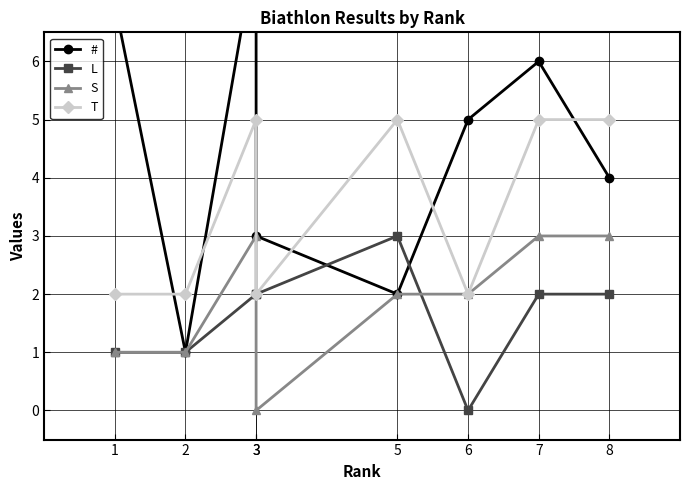

Which series has the widest spread of values?

#